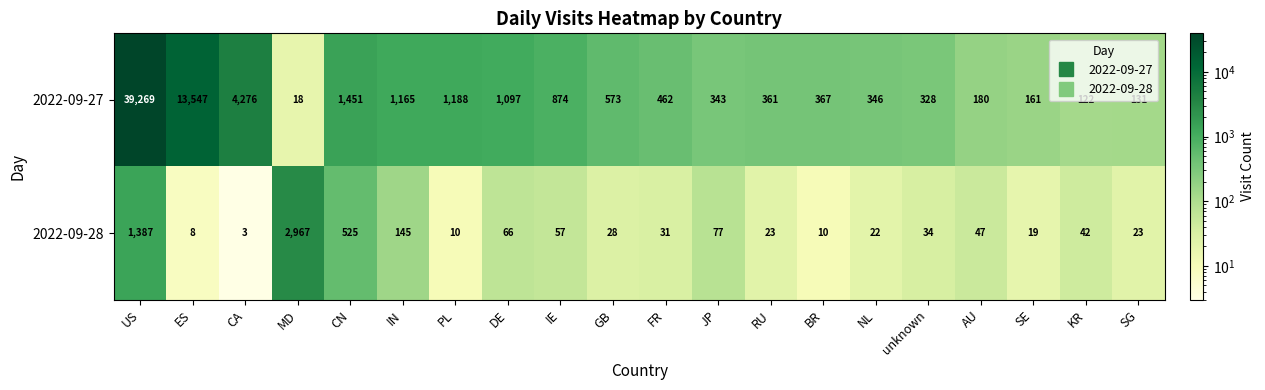

What is the difference between the maximum and minimum values in the 2022-09-27 series?

39251